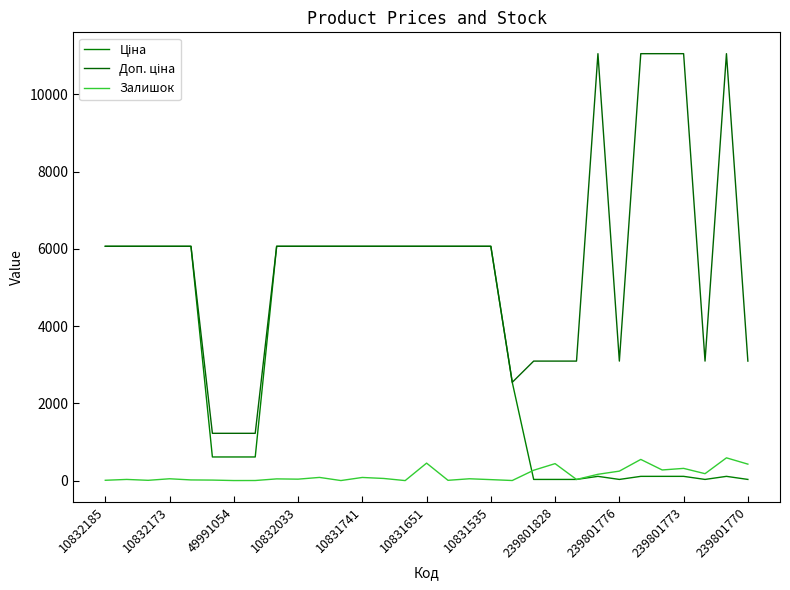

Does the chart have visible grid lines?

No